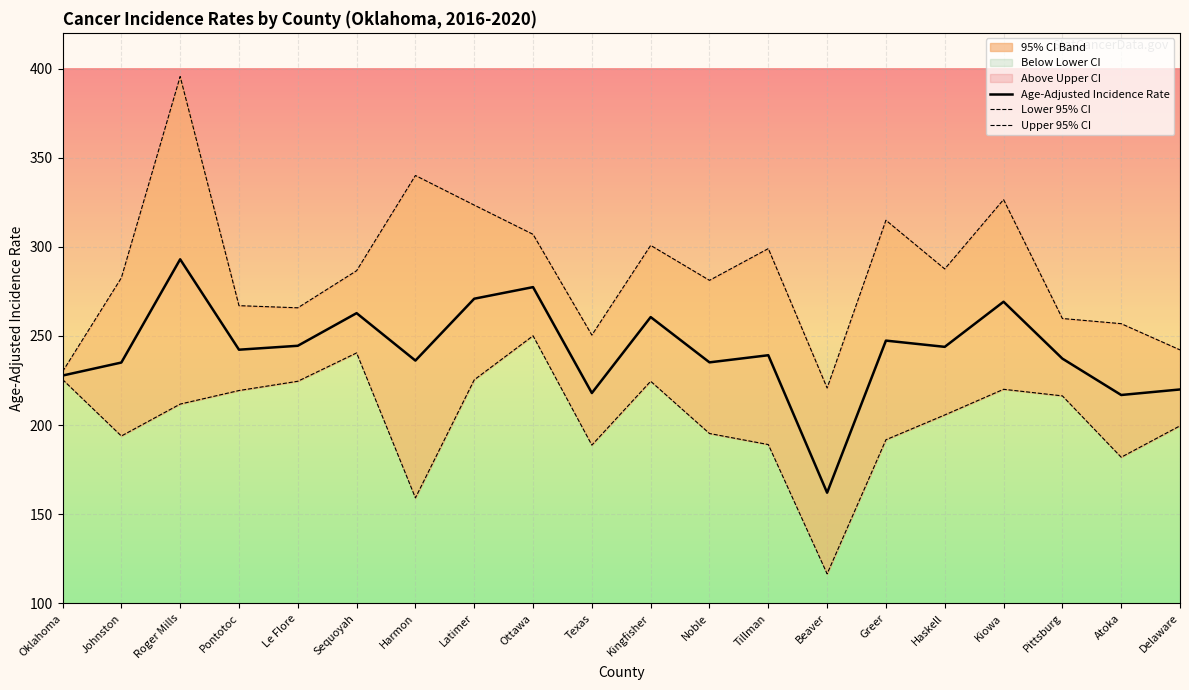

At which category is the sum across all series the highest?

Roger Mills